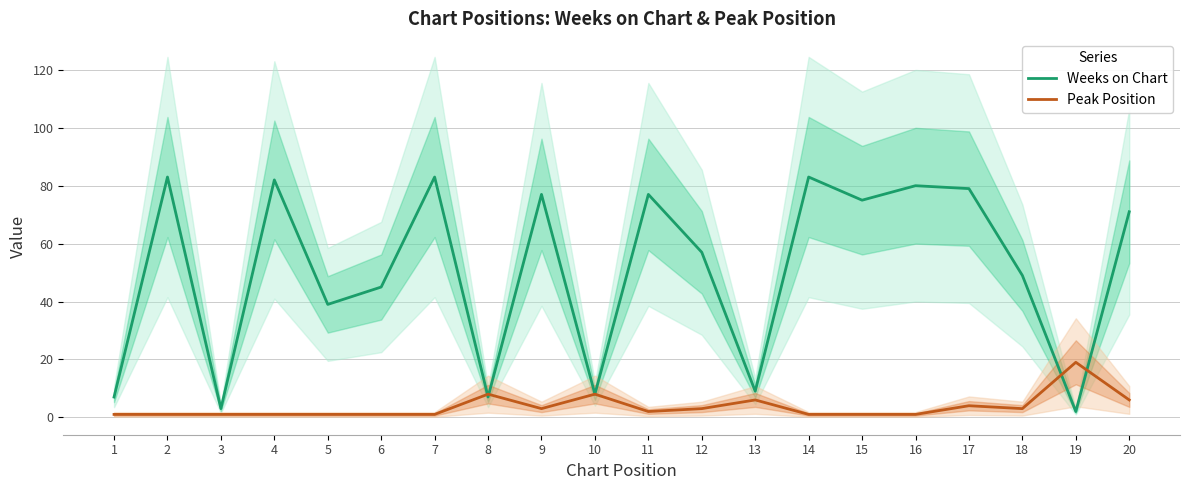

How many data points in Peak Position are less than 2?

10